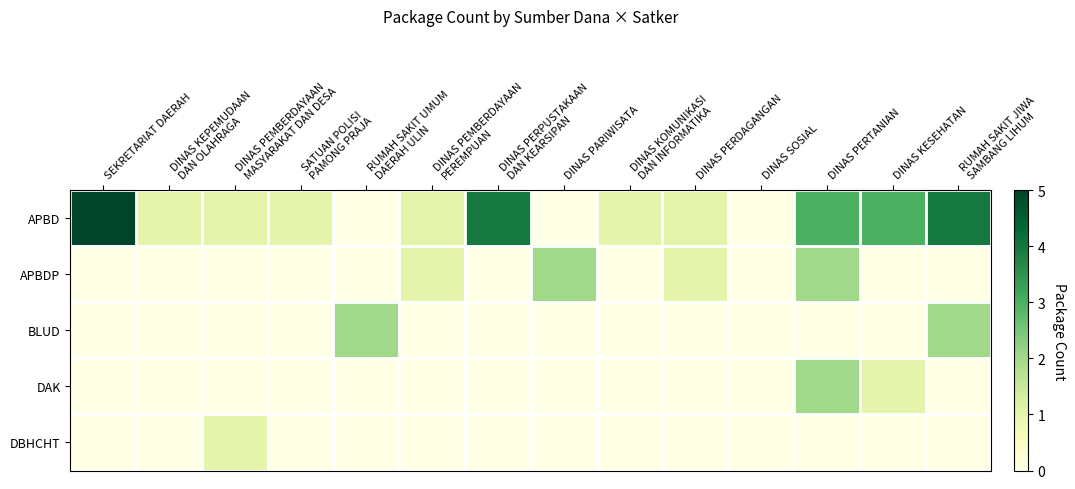

What is the greatest value displayed?

5